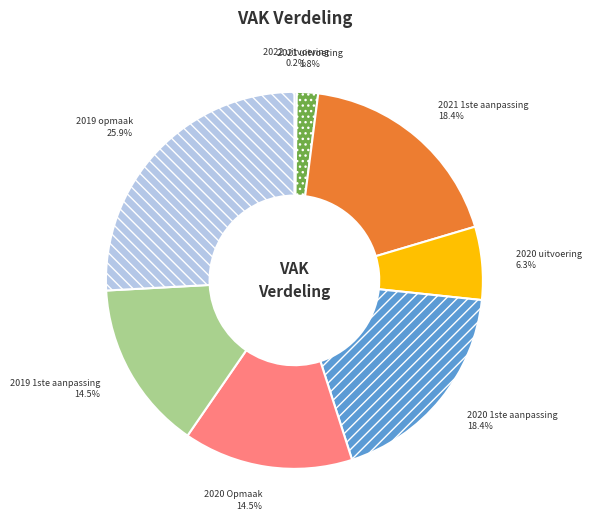

Which slice is the largest?

2019 opmaak